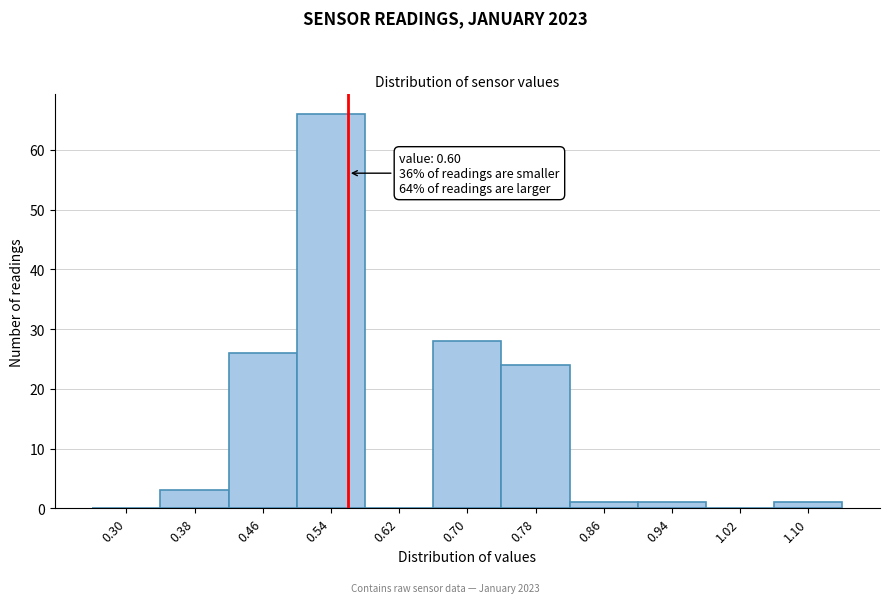

Reading left to right, extract all data points from this chart.

0.30=0	0.38=3	0.46=26	0.54=66	0.62=0	0.70=28	0.78=24	0.86=1	0.94=1	1.02=0	1.10=1